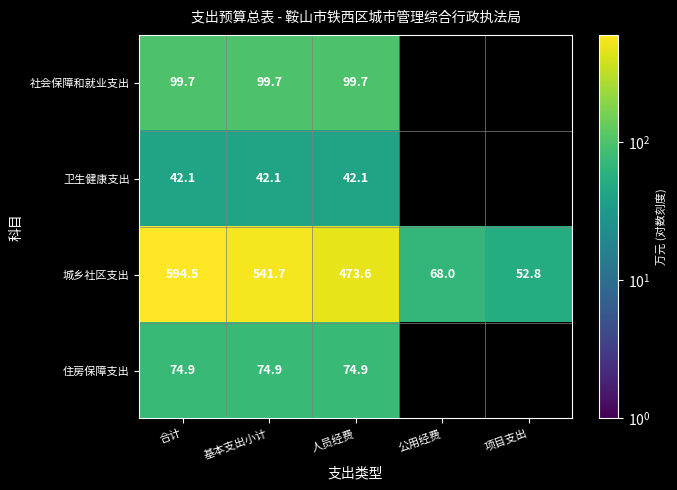

Which label corresponds to the largest value in the chart?

合计